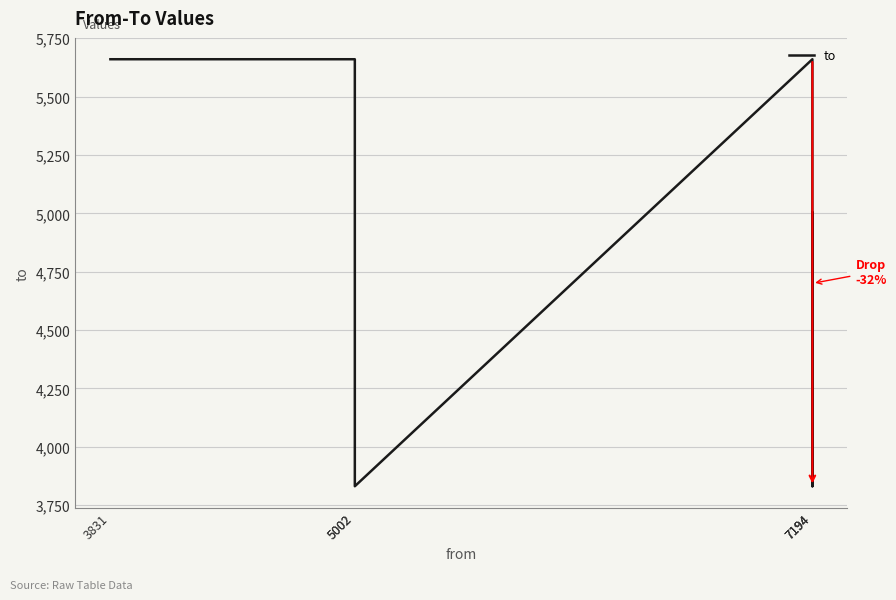

How many series are shown in this chart?

1